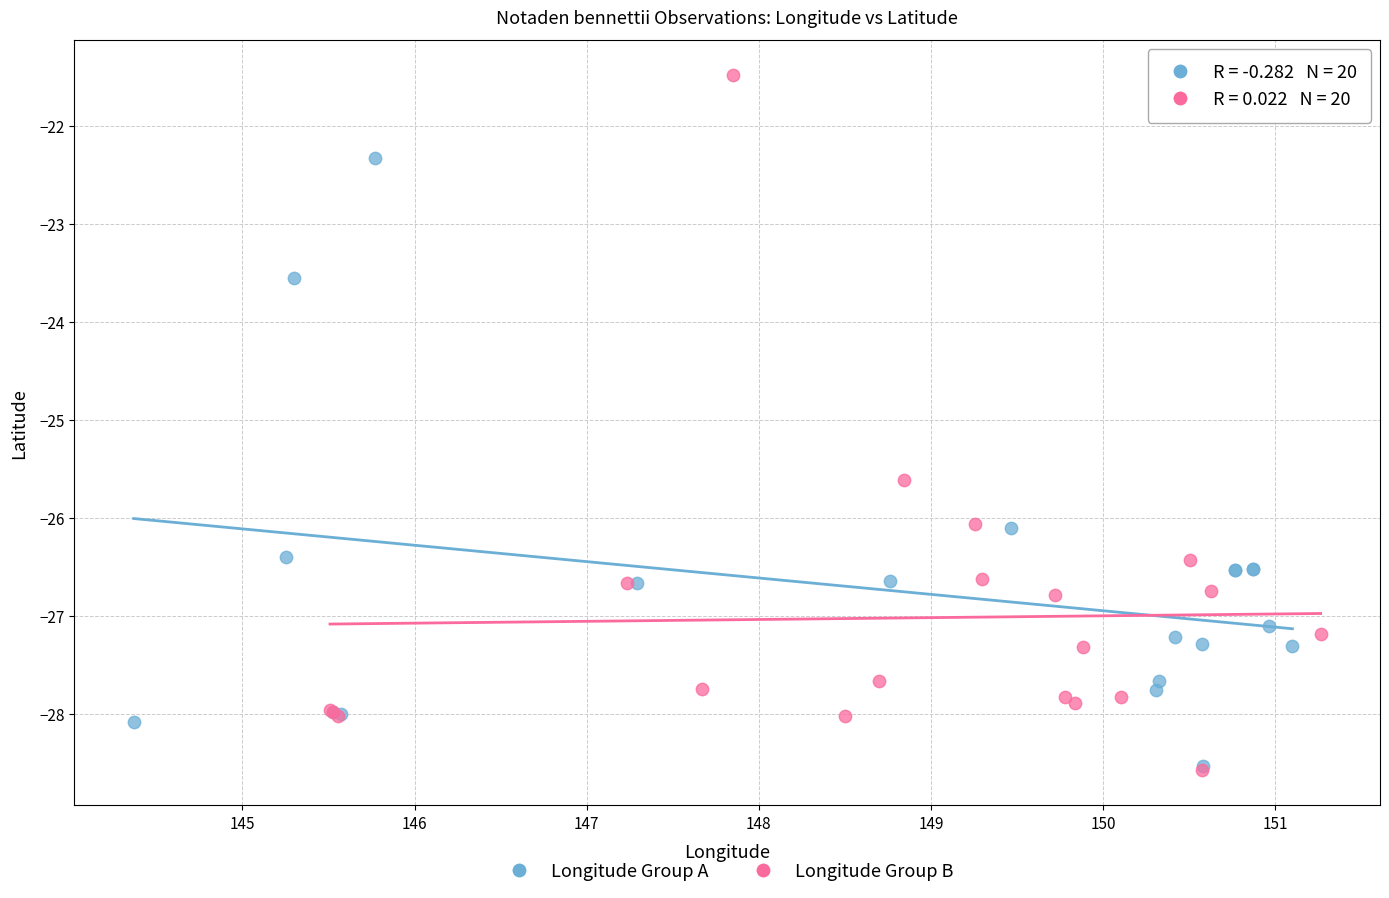

Which series contains the highest Y value?

Longitude Group B